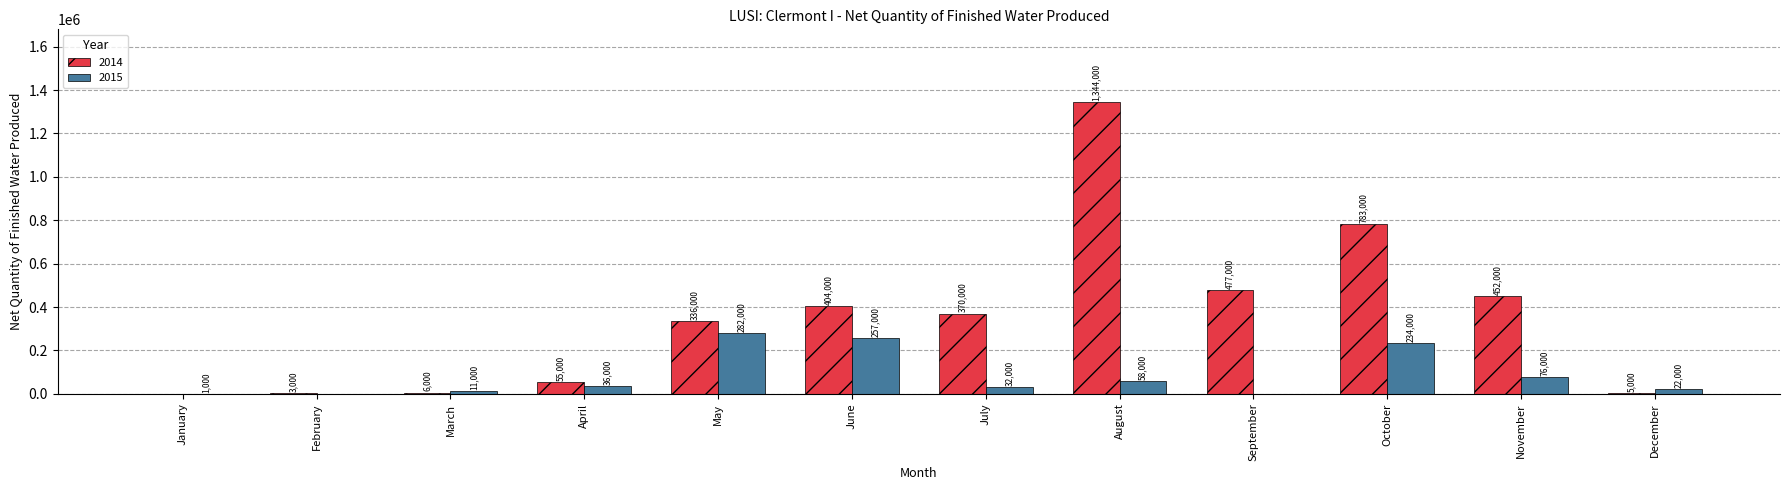

The 2015 series shows -159294 at September. True or false?

False